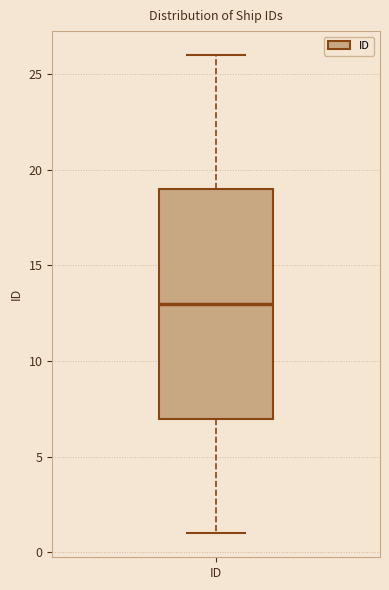

Where does the lower whisker of the box for ID end on the y-axis? The values are not printed on the chart, so give them approximately, as read against the axis.

1